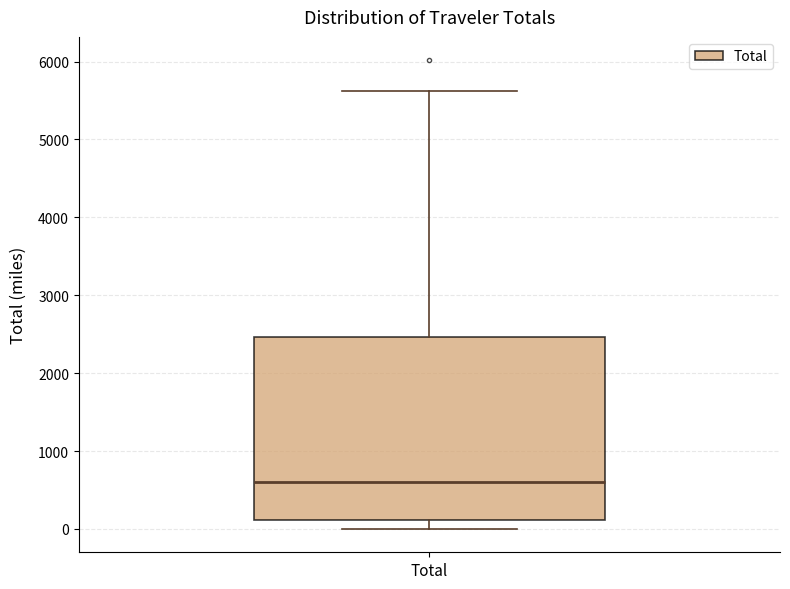

Read this box plot against the y-axis: the position of the median line, the range covered by the box, and the ends of both whiskers. The values are not printed on the chart, so give them approximately, as read against the axis.

median 600, box 100 to 2500, whiskers 0 to 5600